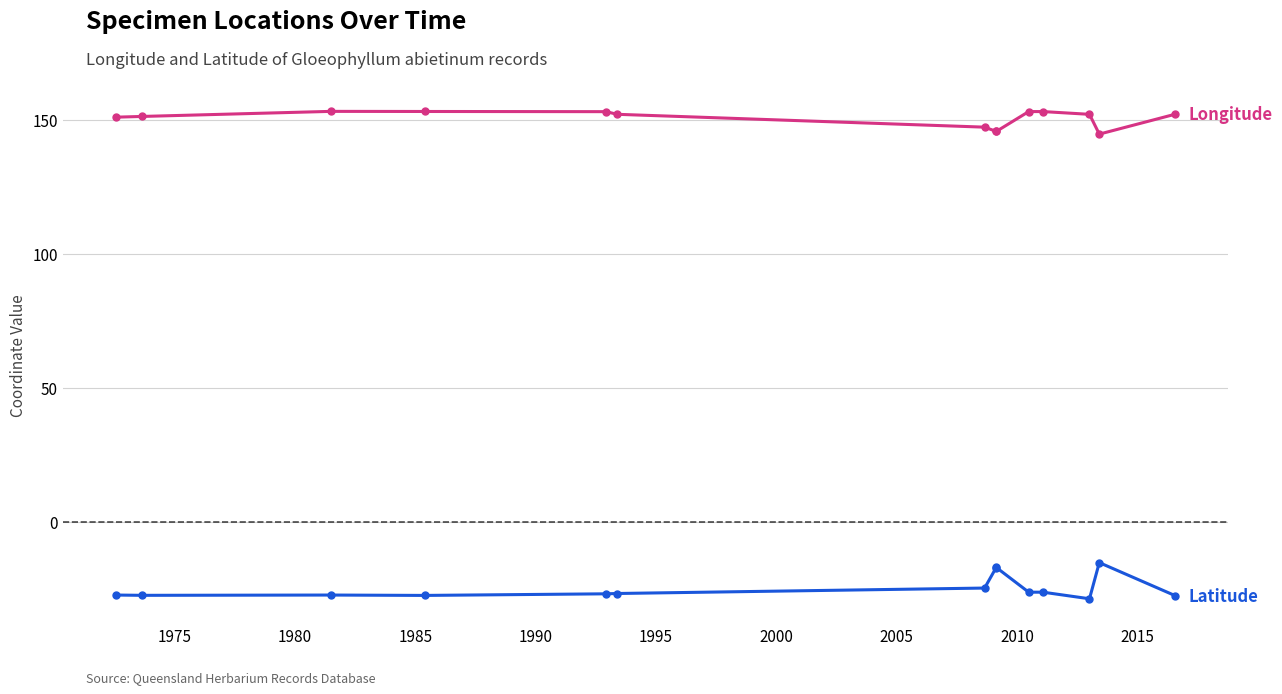

What is the maximum value shown in the chart?

153.1